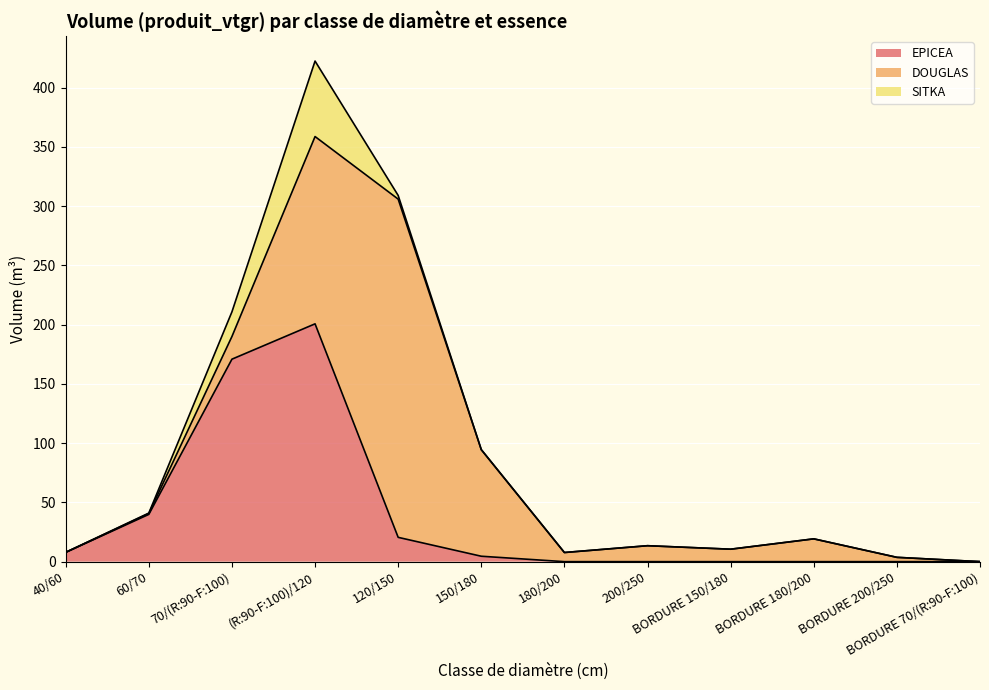

At which label does EPICEA reach its peak?

(R:90-F:100)/120